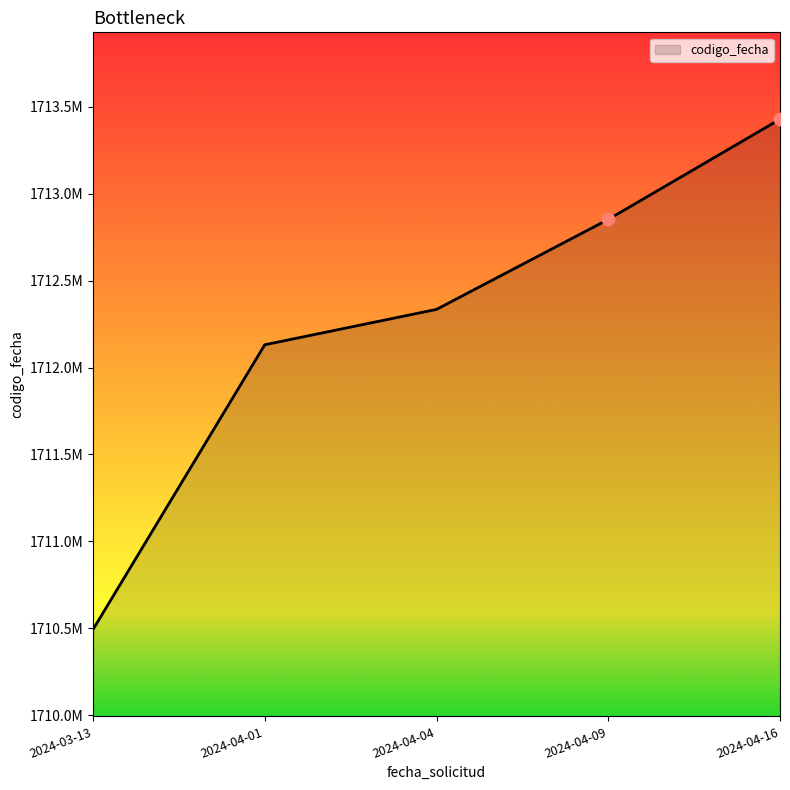

Which has a higher value, 2024-03-13 or 2024-04-01?

2024-04-01